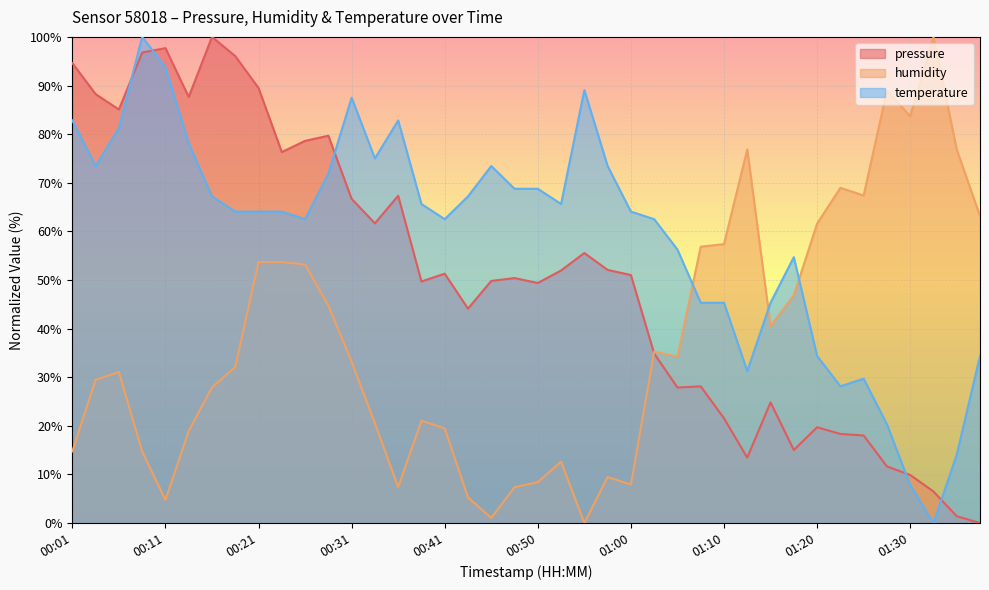

Where is the first local minimum for temperature?

00:04